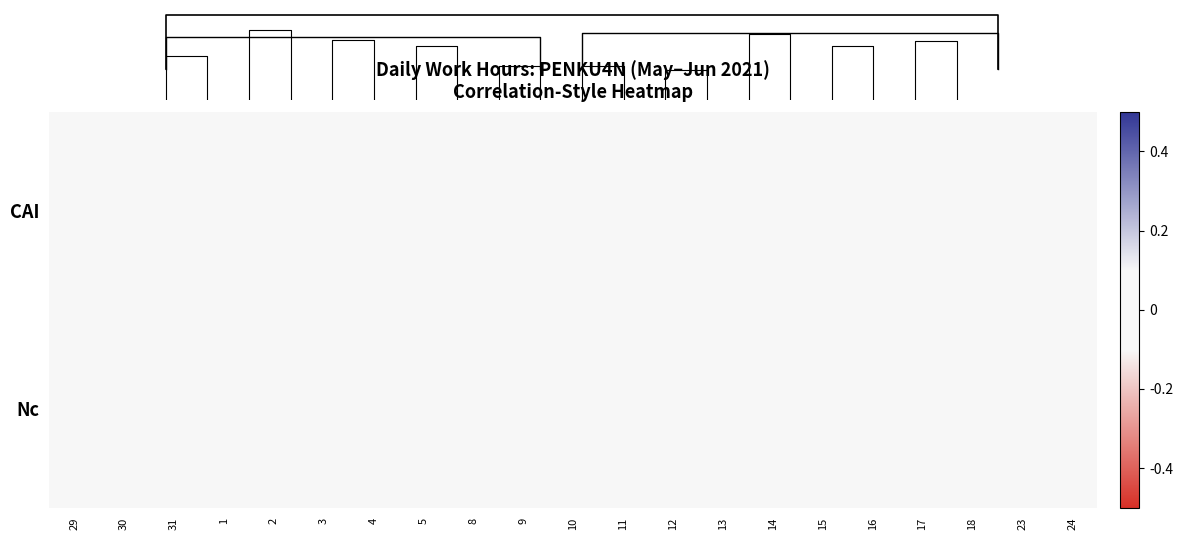

How many series are shown in this chart?

2